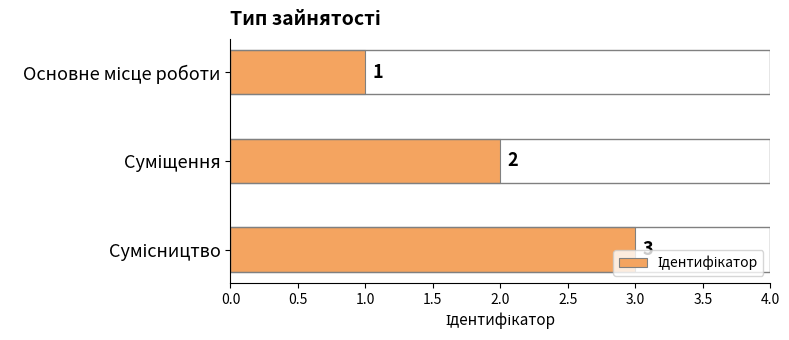

What is the value of the 3rd bar from the top?

3